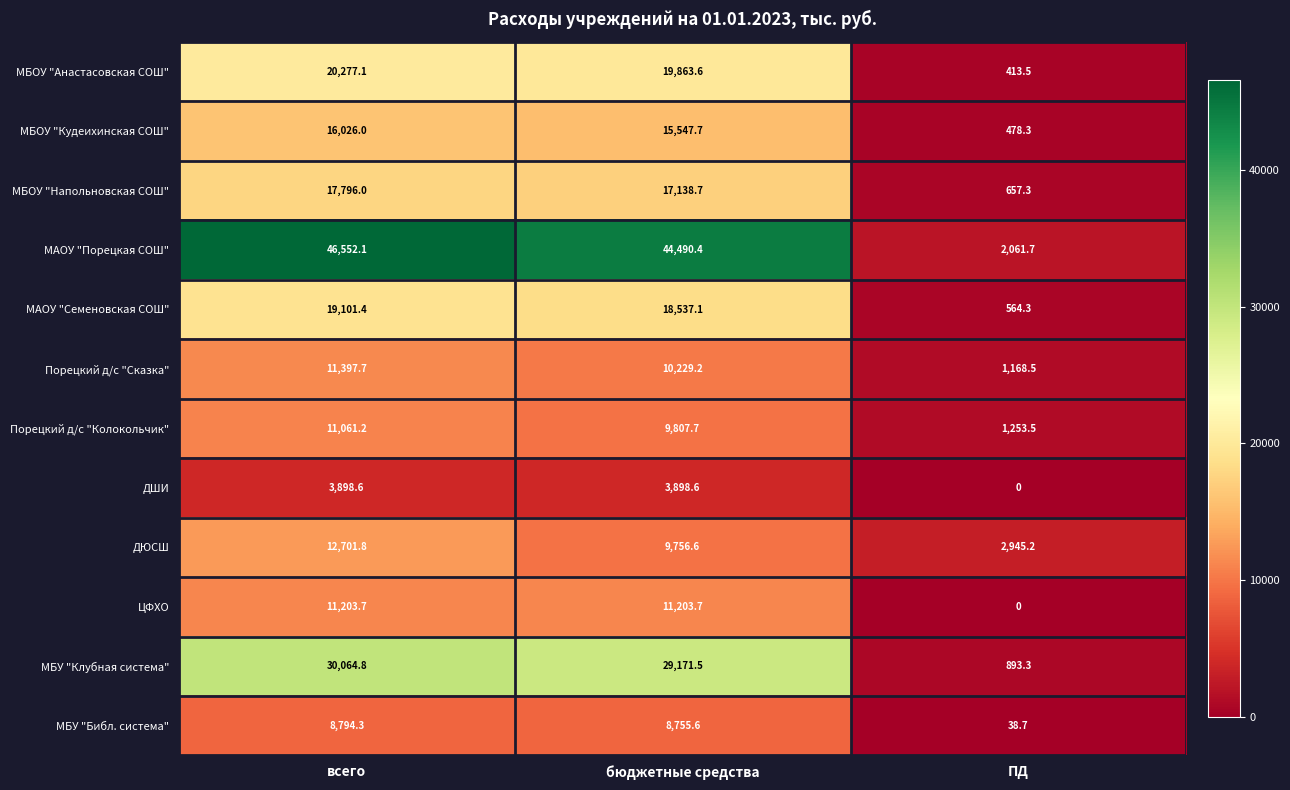

What is the total value across all series at ПД?

10474.3